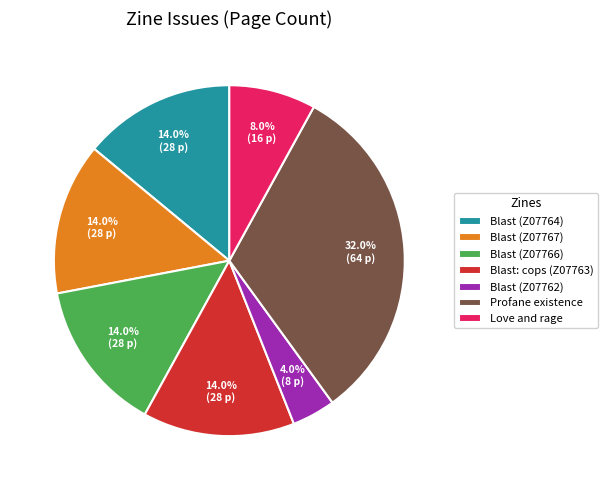

To the nearest percent, what is the difference between the largest and smallest slice percentages?

28%